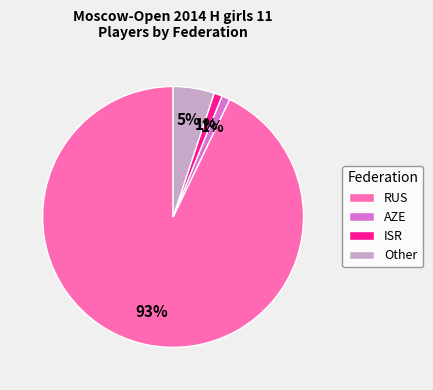

Between RUS and Other, which is larger?

RUS